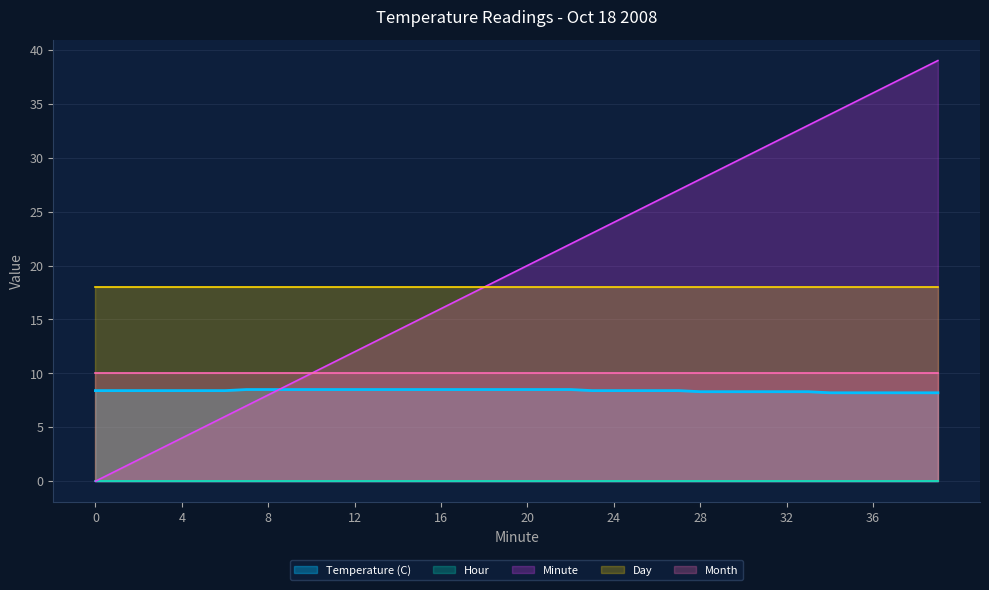

What is the difference between the highest and lowest values at 2?

18.0